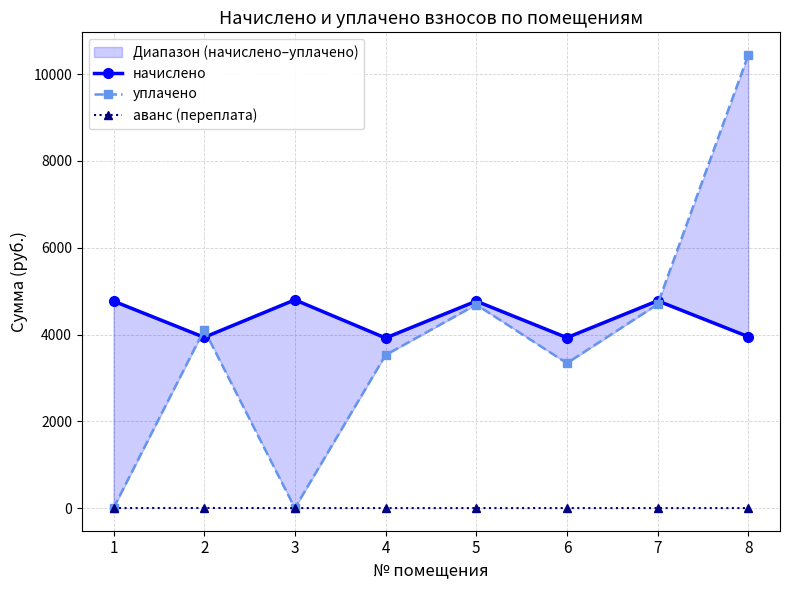

Which series has the largest total across all categories?

начислено